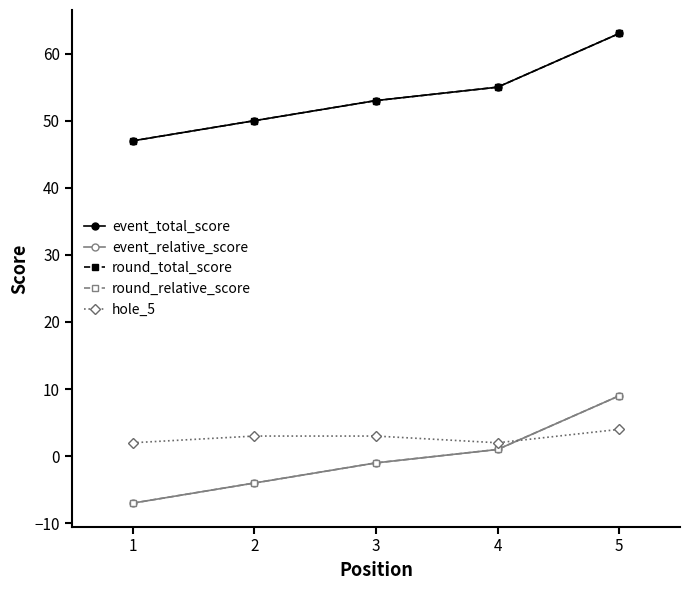

True or false: event_total_score and round_relative_score cross at least once.

False